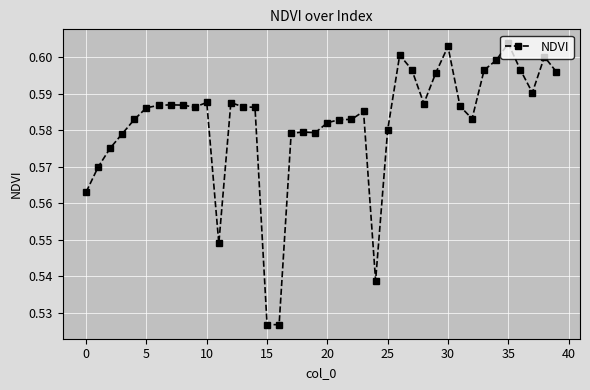

What is the sum of all values?

23.3